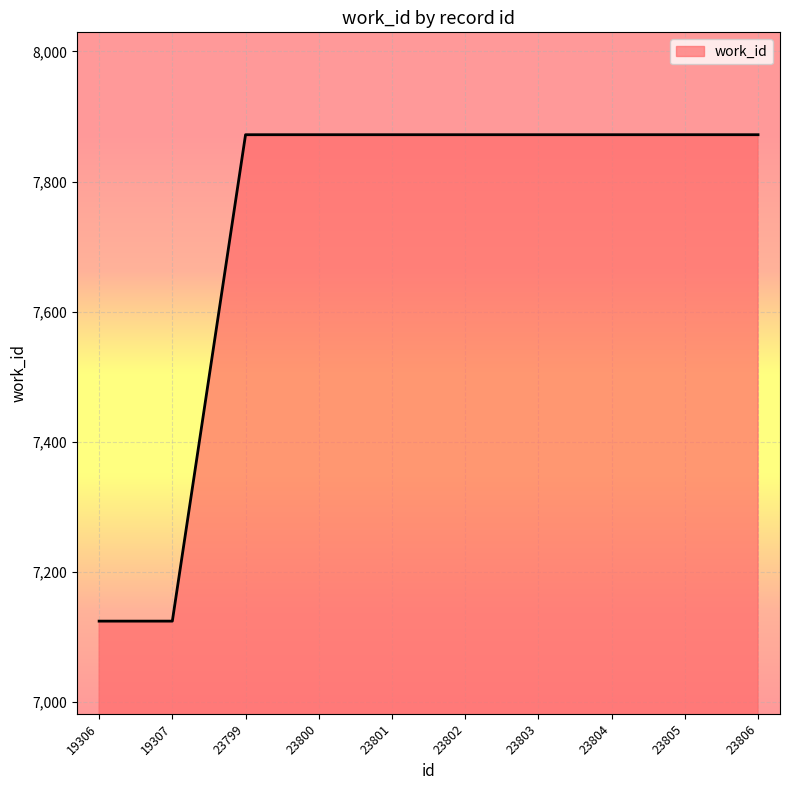

The chart shows a value of 7872 at 23803. True or false?

True